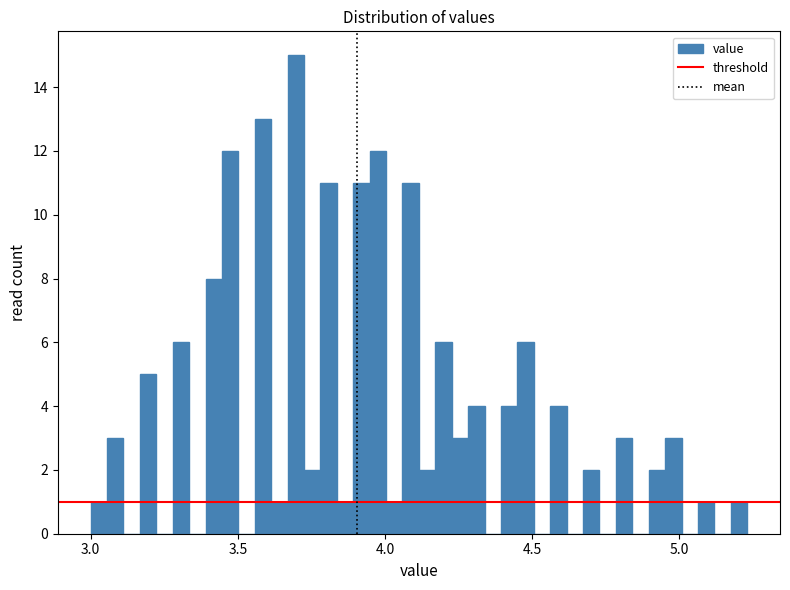

Around what value on the x-axis is the tallest bar? Give the approximate position of its centre, as read against the axis.

3.70